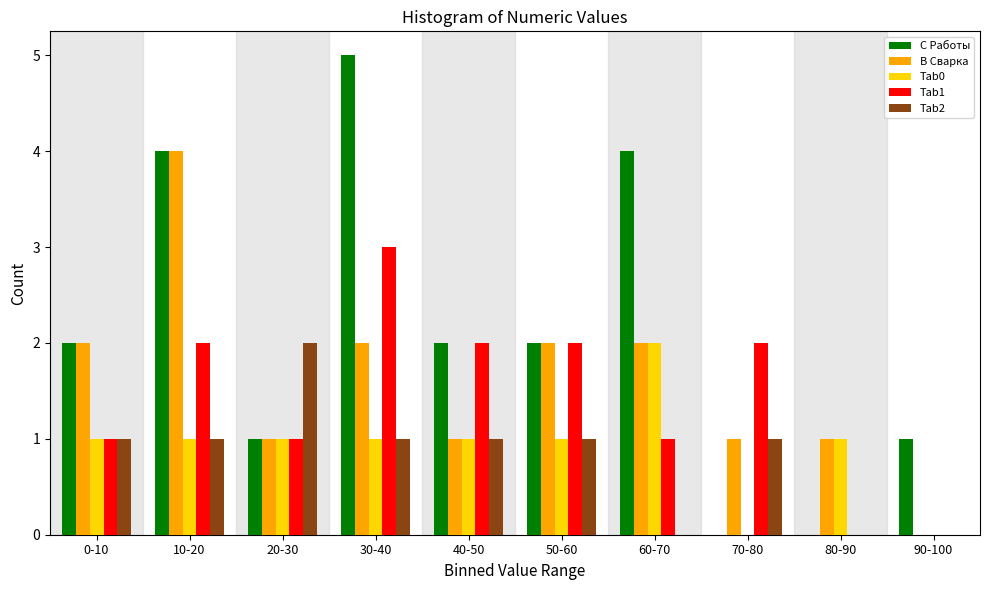

Is the value of B Сварка at 90-100 greater than the value of C Работы at 0-10?

No